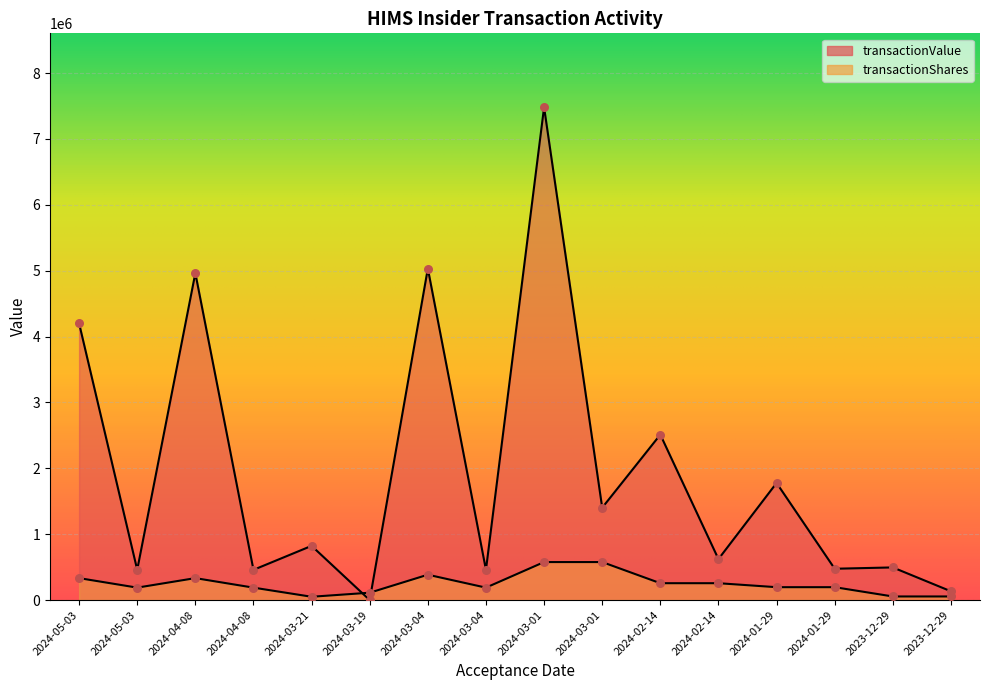

Which series has the largest Y range (max minus min)?

transactionValue